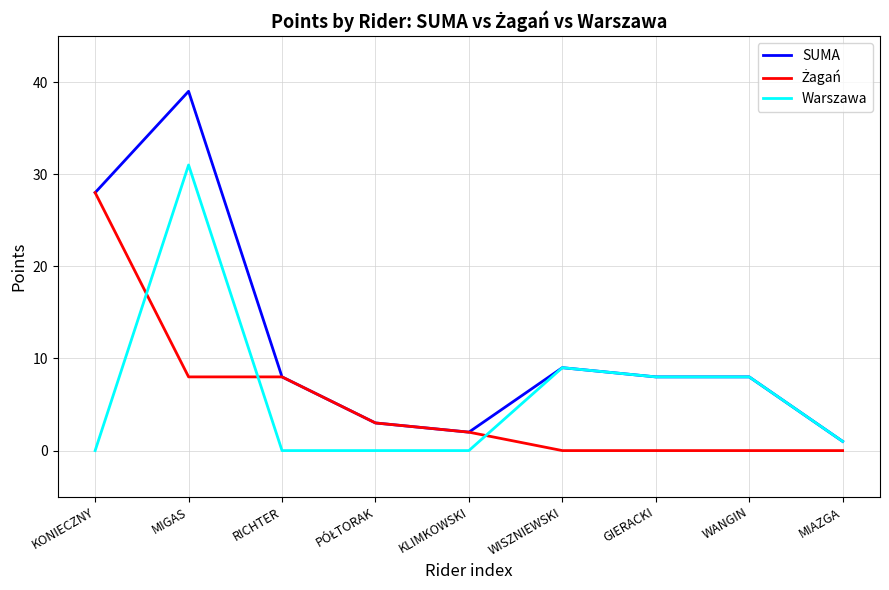

Between KONIECZNY and MIGAS, which series saw the biggest shift?

Warszawa